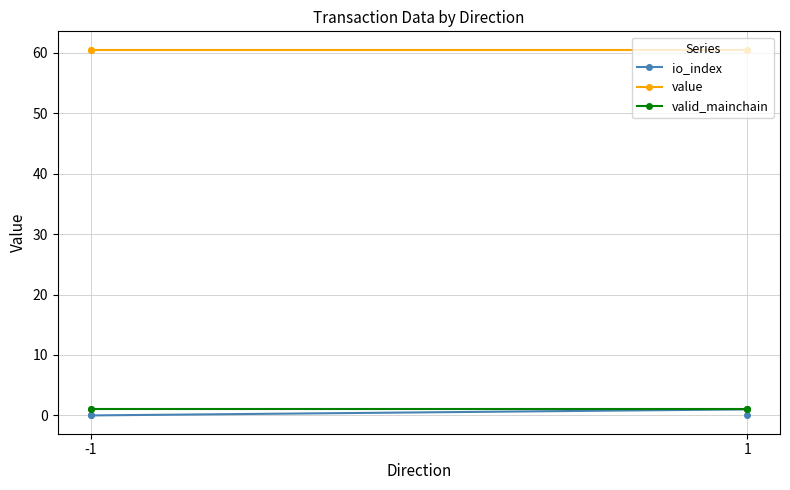

Which series has the largest total across all categories?

value